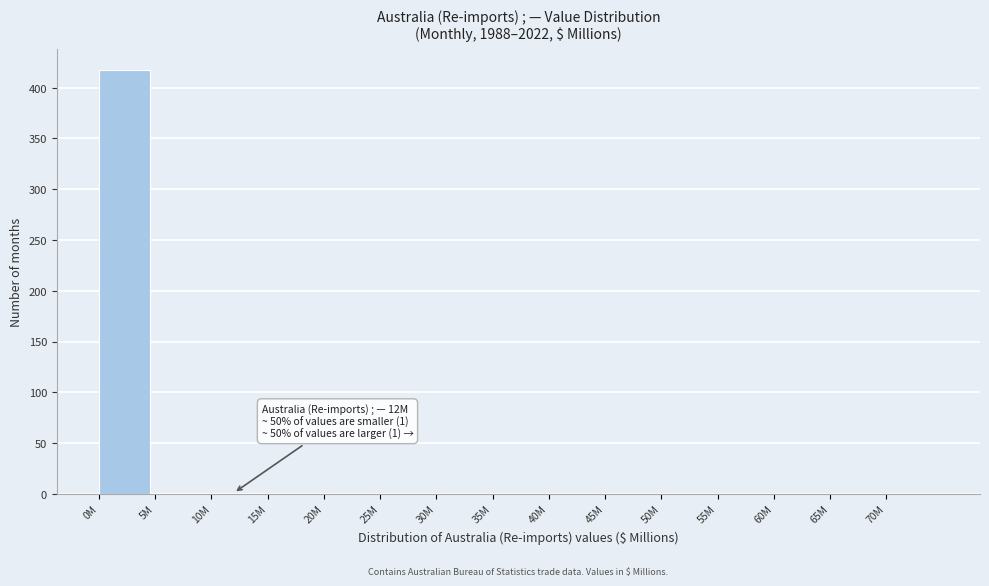

What is the sum of all values?

419